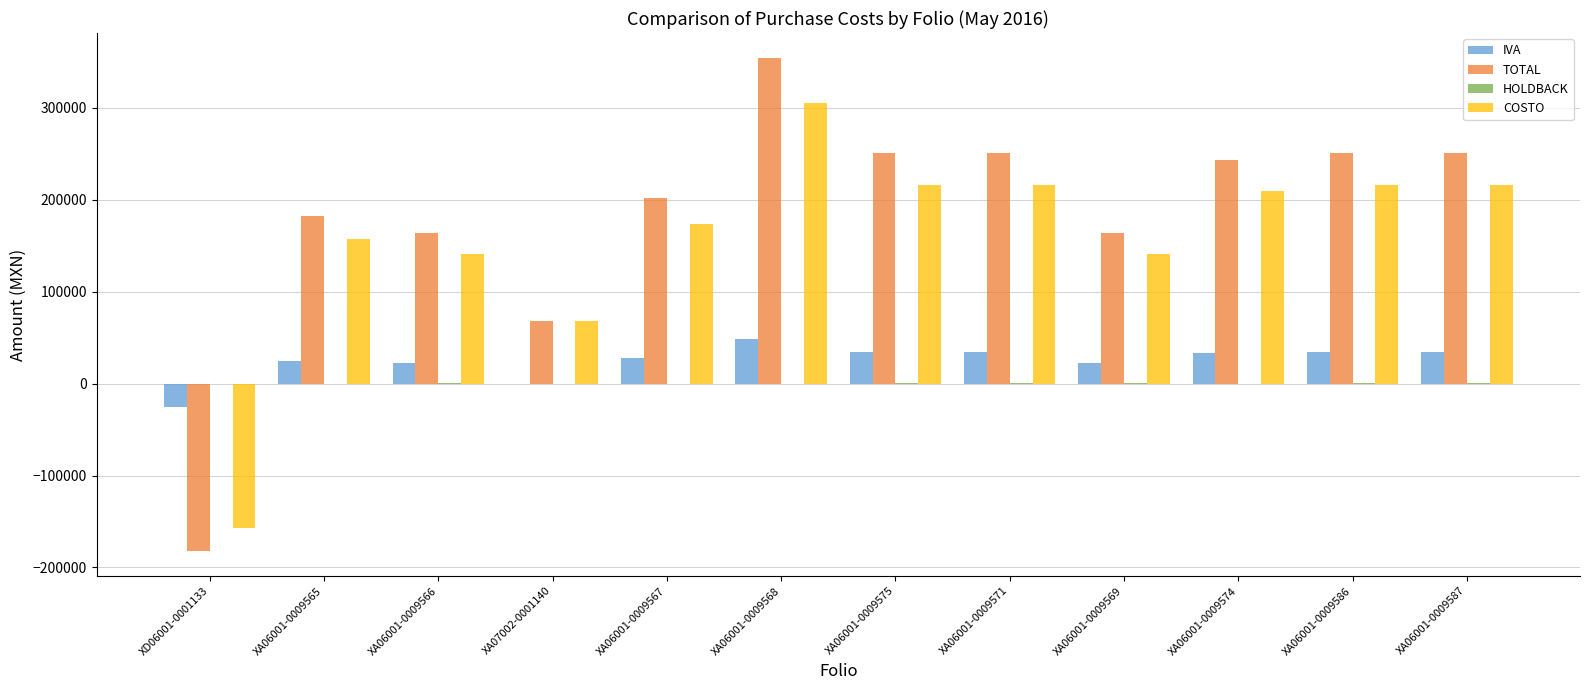

At which category does the chart reach its peak across all series?

XA06001-0009568